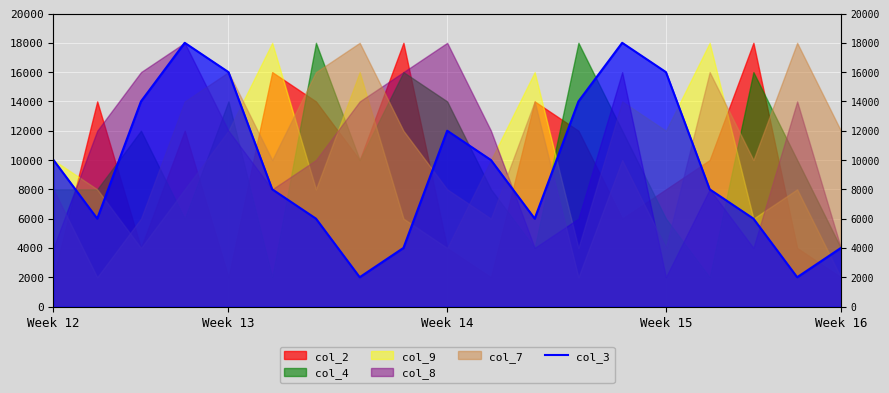

What is the difference between the maximum and minimum values?

16000